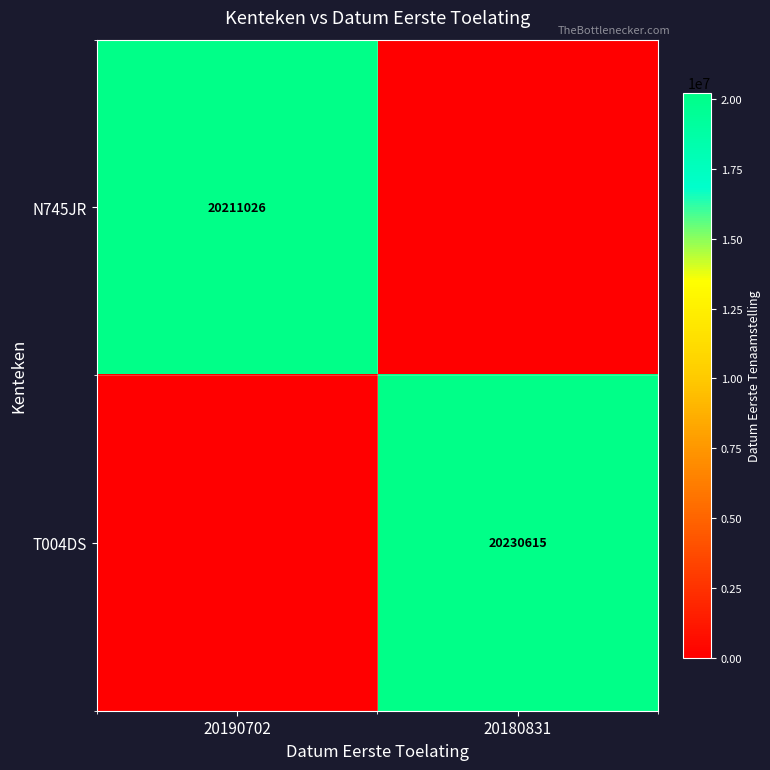

Is it true that T004DS equals 27800546 at 20180831?

False